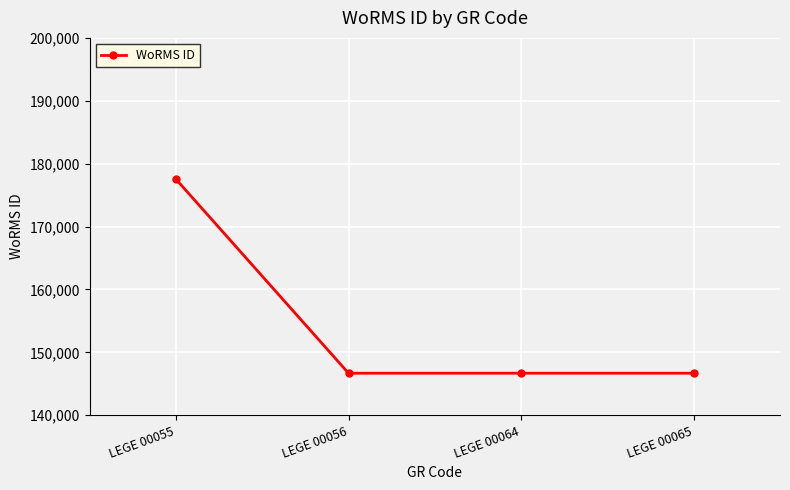

The value at LEGE 00064 is 60056. True or false?

False